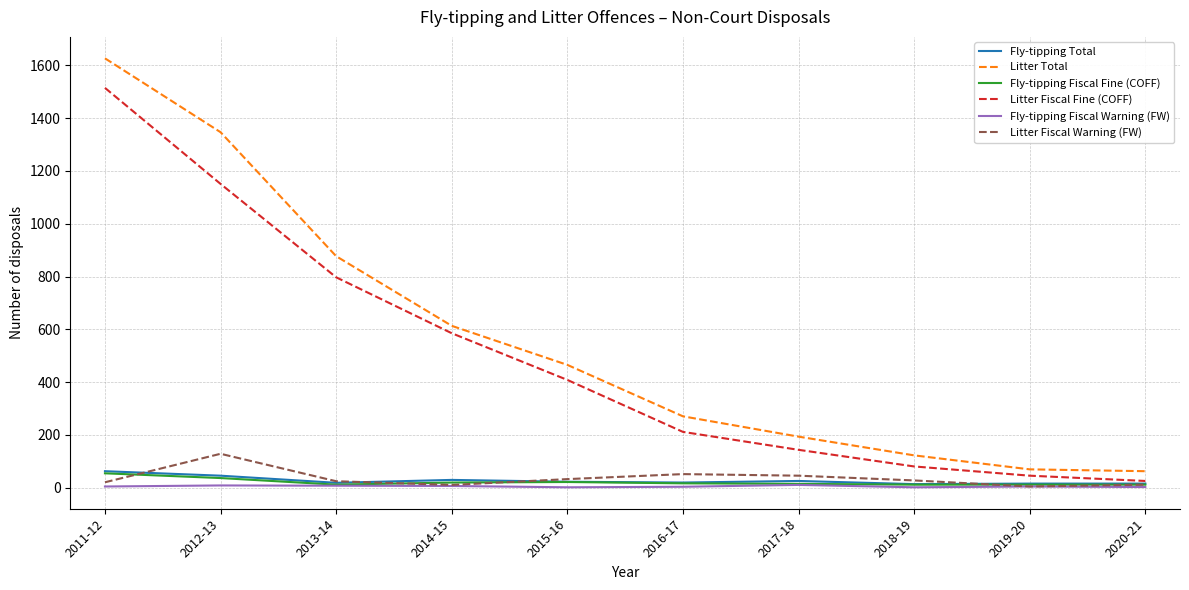

Which category has the highest value across all series?

2011-12